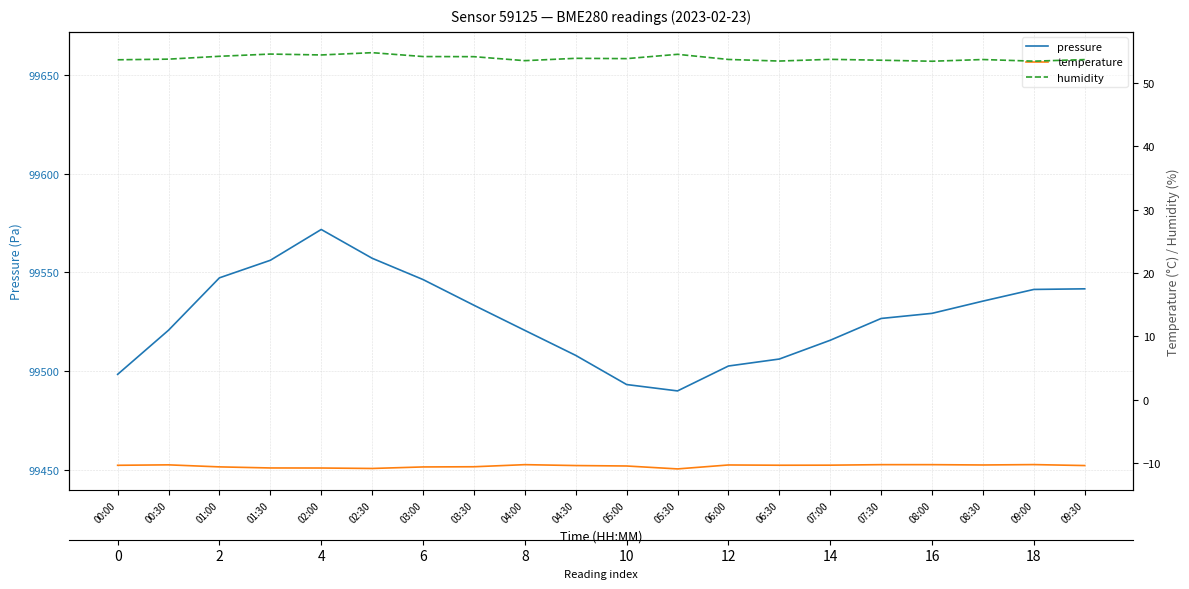

How many distinct data groups are displayed?

3